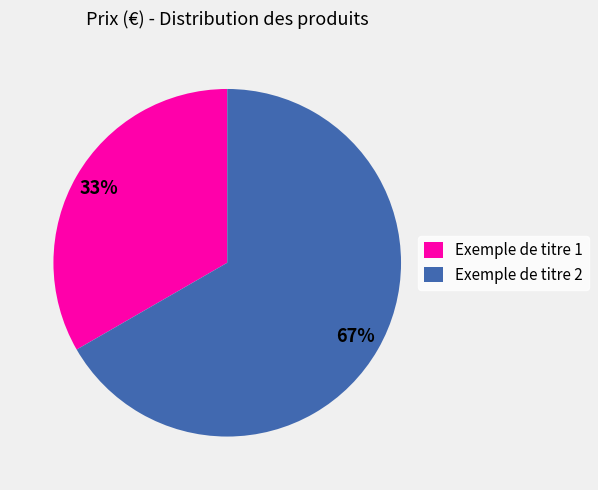

To the nearest percent, what is the combined percentage of Exemple de titre 1 and Exemple de titre 2?

100%